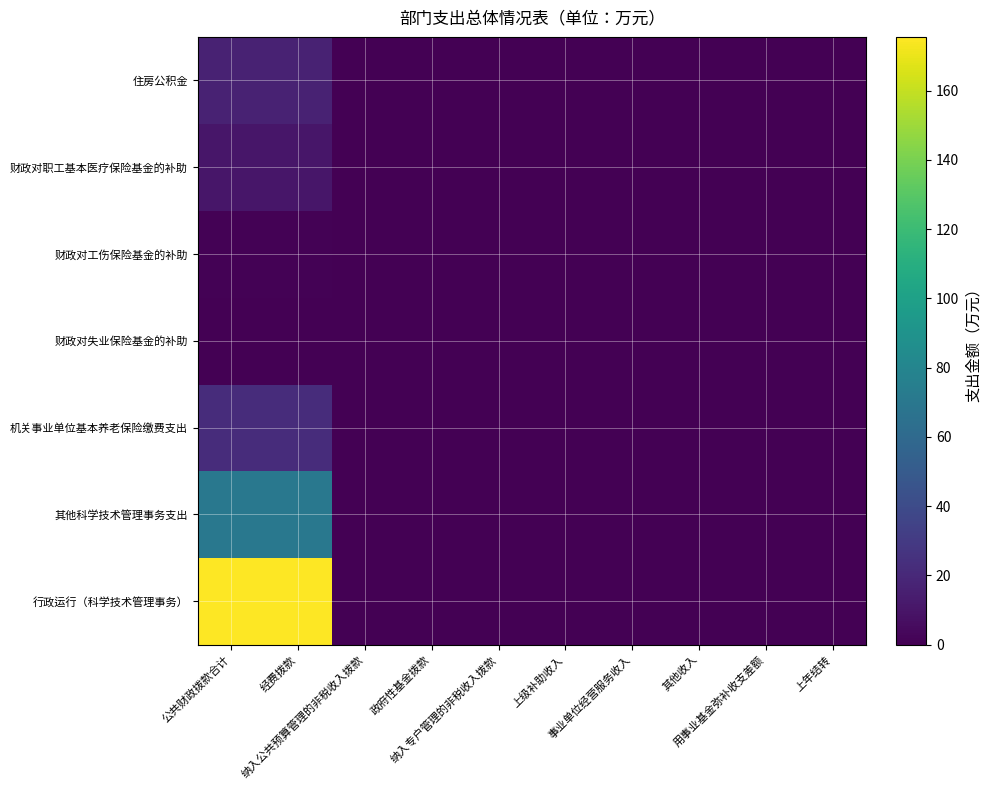

Reading right to left, extract all data points from this chart.

行政运行（科学技术管理事务）: 上年结转=0.0	用事业基金弥补收支差额=0.0	其他收入=0.0	事业单位经营服务收入=0.0	上级补助收入=0.0	纳入专户管理的非税收入拨款=0.0	政府性基金拨款=0.0	纳入公共预算管理的非税收入拨款=0.0	经费拨款=175.5	公共财政拨款合计=175.5
其他科学技术管理事务支出: 上年结转=0.0	用事业基金弥补收支差额=0.0	其他收入=0.0	事业单位经营服务收入=0.0	上级补助收入=0.0	纳入专户管理的非税收入拨款=0.0	政府性基金拨款=0.0	纳入公共预算管理的非税收入拨款=0.0	经费拨款=70.0	公共财政拨款合计=70.0
机关事业单位基本养老保险缴费支出: 上年结转=0.0	用事业基金弥补收支差额=0.0	其他收入=0.0	事业单位经营服务收入=0.0	上级补助收入=0.0	纳入专户管理的非税收入拨款=0.0	政府性基金拨款=0.0	纳入公共预算管理的非税收入拨款=0.0	经费拨款=22.2	公共财政拨款合计=22.2
财政对失业保险基金的补助: 上年结转=0.0	用事业基金弥补收支差额=0.0	其他收入=0.0	事业单位经营服务收入=0.0	上级补助收入=0.0	纳入专户管理的非税收入拨款=0.0	政府性基金拨款=0.0	纳入公共预算管理的非税收入拨款=0.0	经费拨款=0.1	公共财政拨款合计=0.1
财政对工伤保险基金的补助: 上年结转=0.0	用事业基金弥补收支差额=0.0	其他收入=0.0	事业单位经营服务收入=0.0	上级补助收入=0.0	纳入专户管理的非税收入拨款=0.0	政府性基金拨款=0.0	纳入公共预算管理的非税收入拨款=0.0	经费拨款=0.9	公共财政拨款合计=0.9
财政对职工基本医疗保险基金的补助: 上年结转=0.0	用事业基金弥补收支差额=0.0	其他收入=0.0	事业单位经营服务收入=0.0	上级补助收入=0.0	纳入专户管理的非税收入拨款=0.0	政府性基金拨款=0.0	纳入公共预算管理的非税收入拨款=0.0	经费拨款=10.4	公共财政拨款合计=10.4
住房公积金: 上年结转=0.0	用事业基金弥补收支差额=0.0	其他收入=0.0	事业单位经营服务收入=0.0	上级补助收入=0.0	纳入专户管理的非税收入拨款=0.0	政府性基金拨款=0.0	纳入公共预算管理的非税收入拨款=0.0	经费拨款=16.6	公共财政拨款合计=16.6